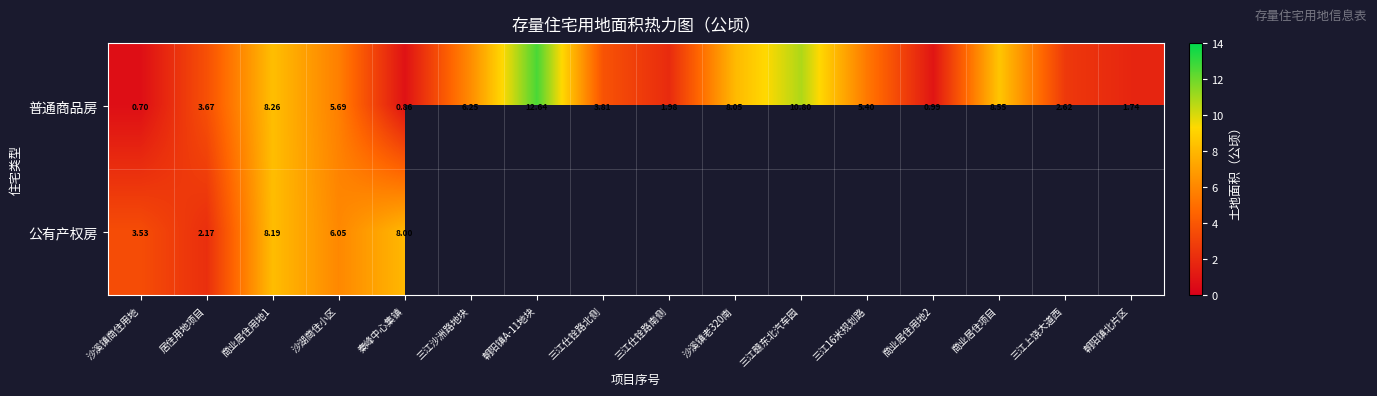

Where is 普通商品房 nearest to the value 6?

三江沙洲路地块